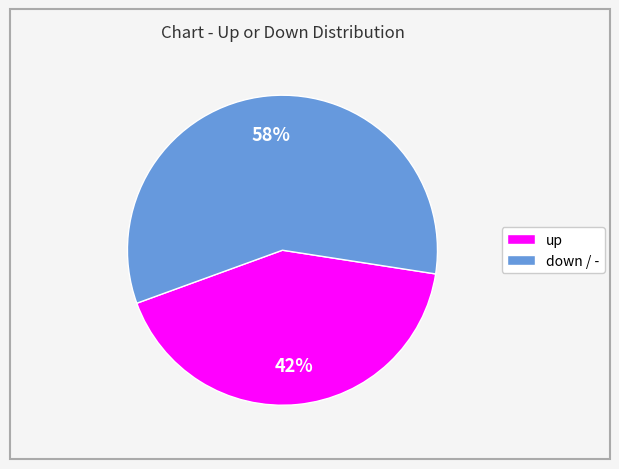

Is there any slice that represents more than half of the pie?

Yes